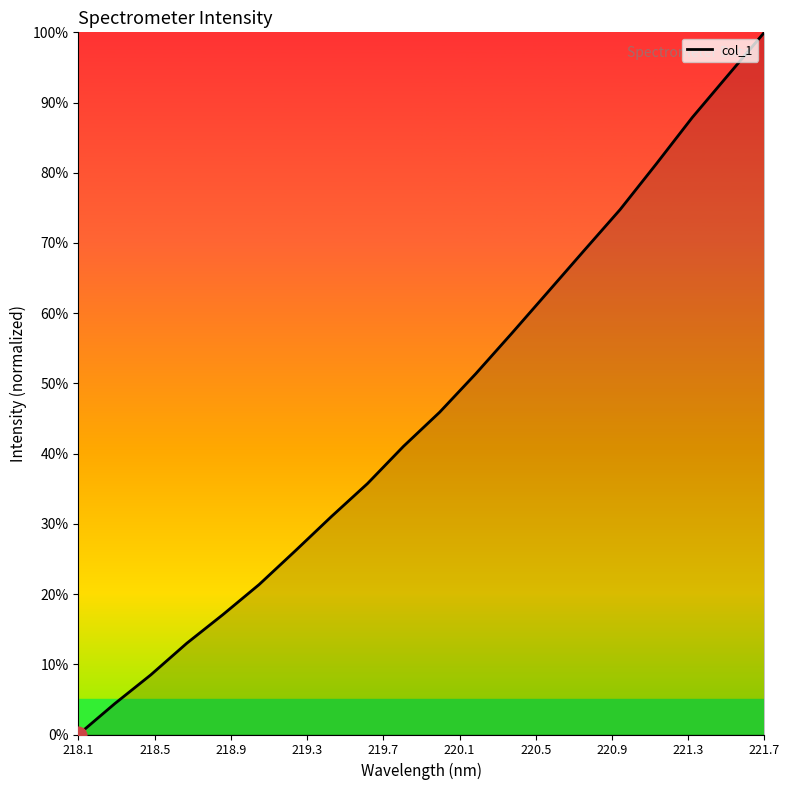

How many lines are shown in the chart?

1